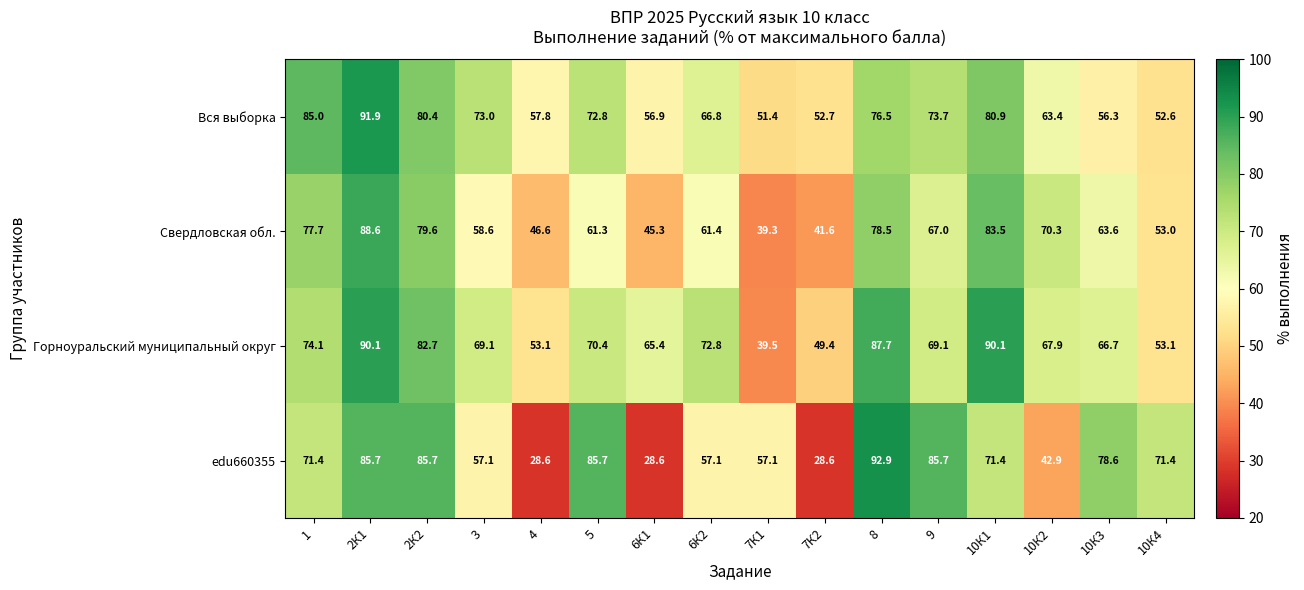

Which series has the largest total across all categories?

Горноуральский муниципальный округ